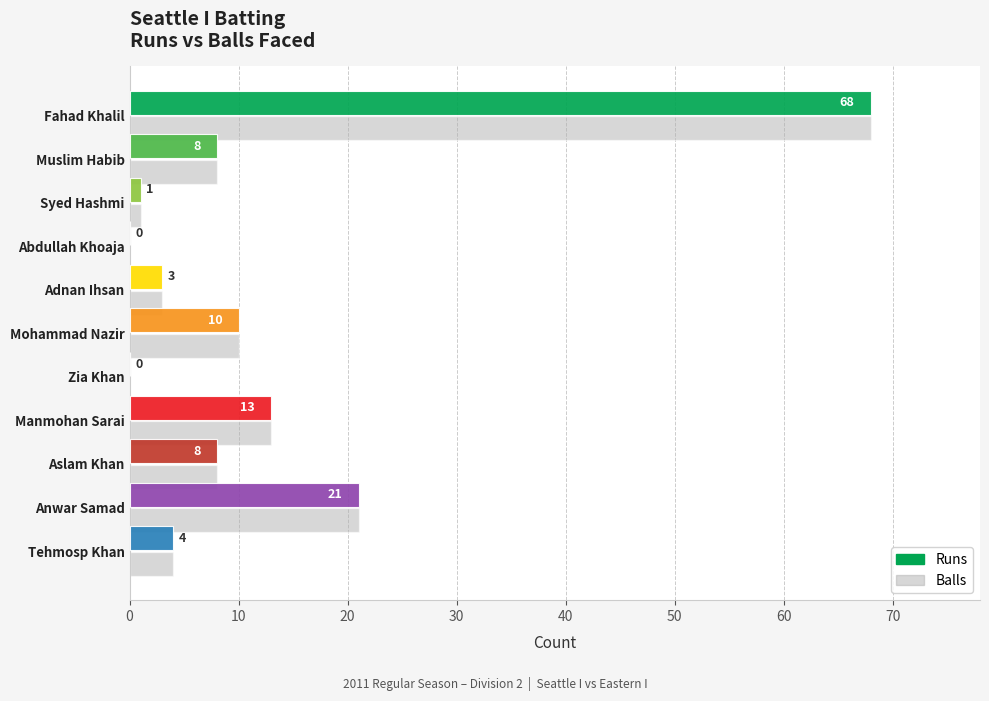

What is the difference between the values at Manmohan Sarai and Muslim Habib?

5